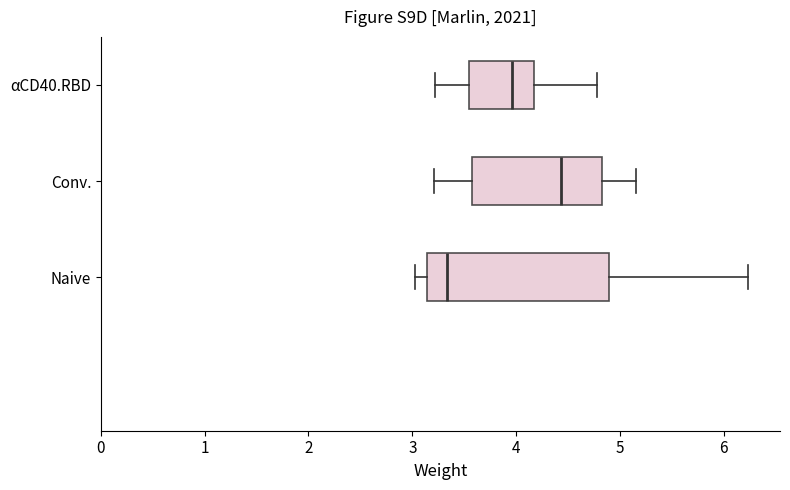

Where does the right whisker of the box for Naive end on the x-axis? The values are not printed on the chart, so give them approximately, as read against the axis.

6.2